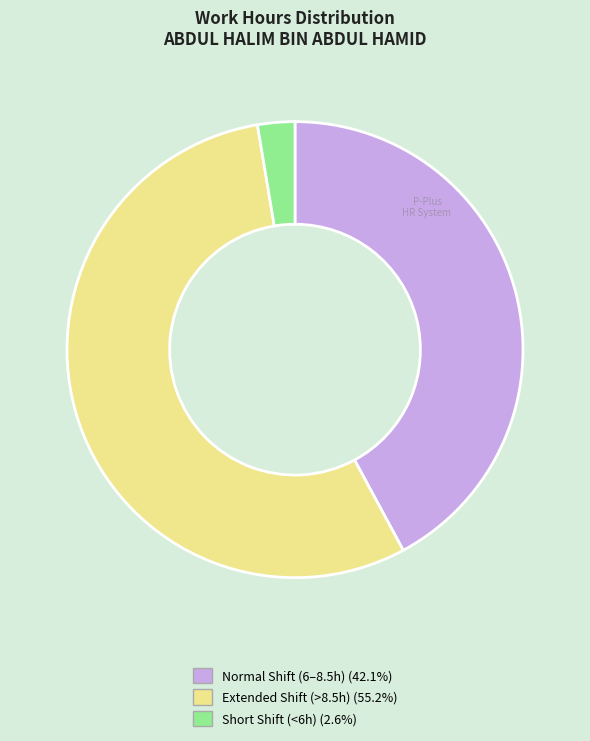

Does any single category account for the majority?

Yes